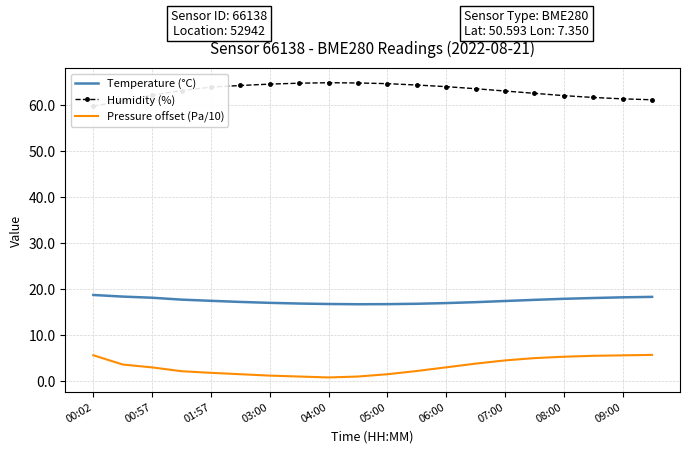

What is the label of the 20th point from the left?

19